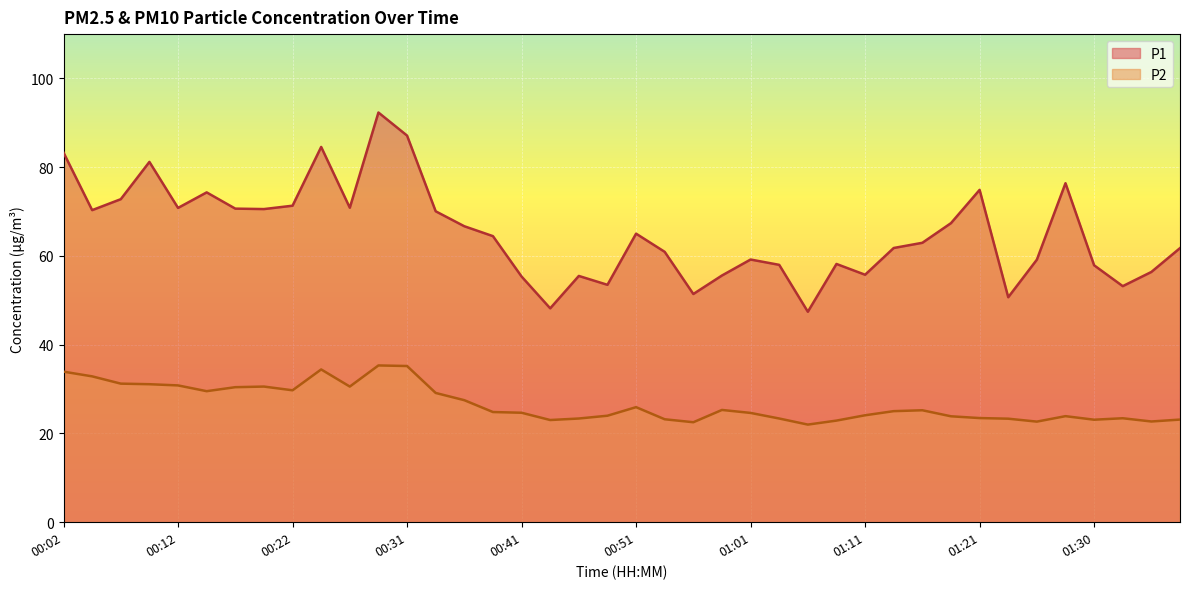

Between 00:02 and 00:34, which series saw the biggest shift?

P1